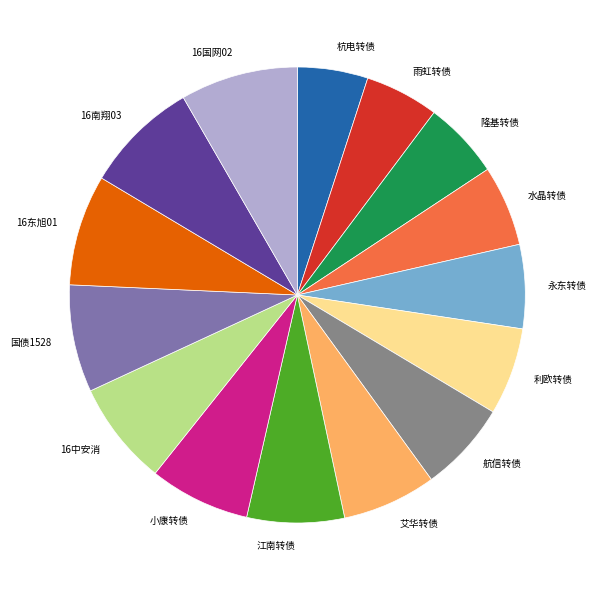

Approximately how many times larger is the value at 16南翔03 compared to 利欧转债?

1.3